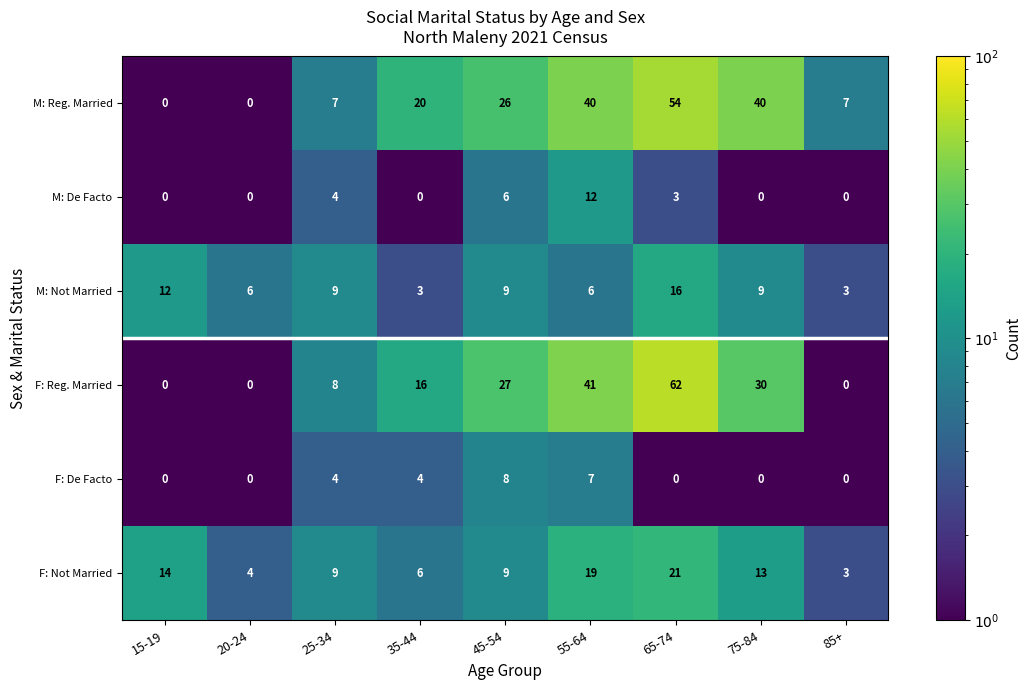

What is the greatest value displayed?

62